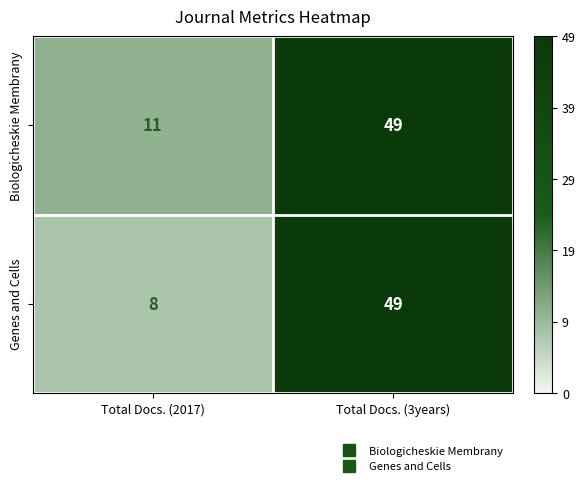

At which label is Genes and Cells closest to 28?

Total Docs. (2017)